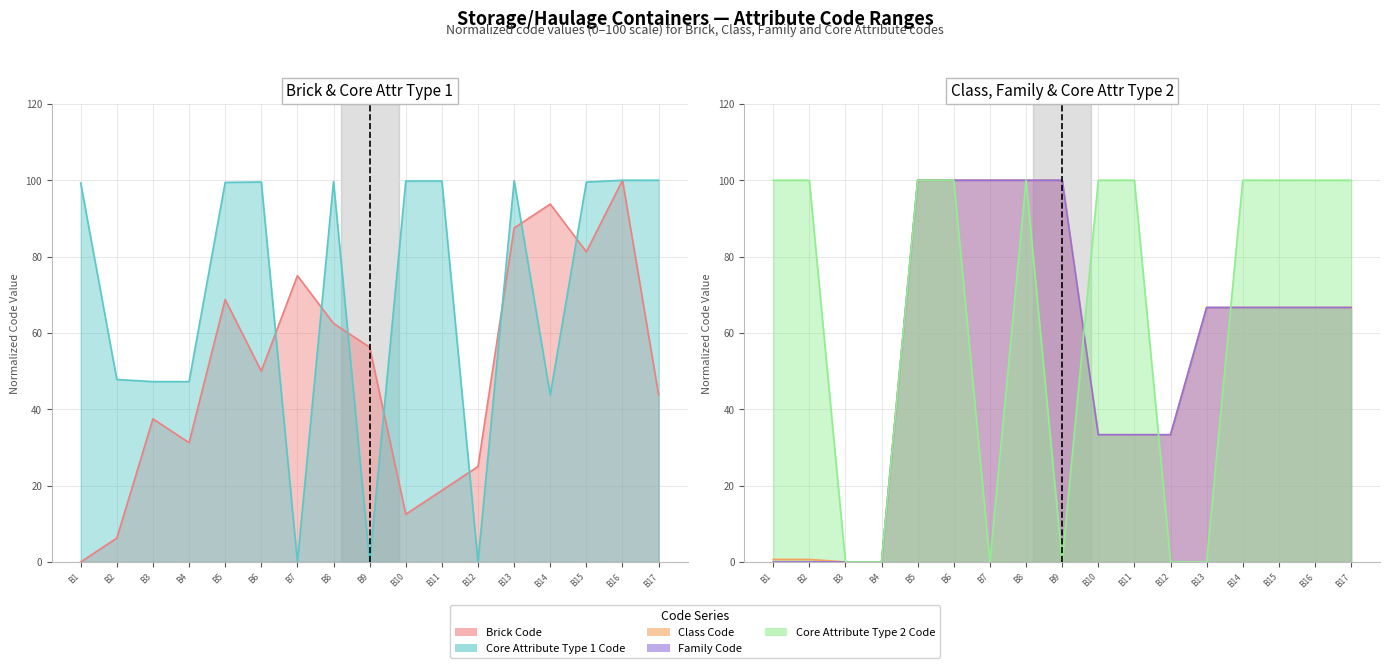

True or false: Class Code has more than 2 interior local peaks.

False